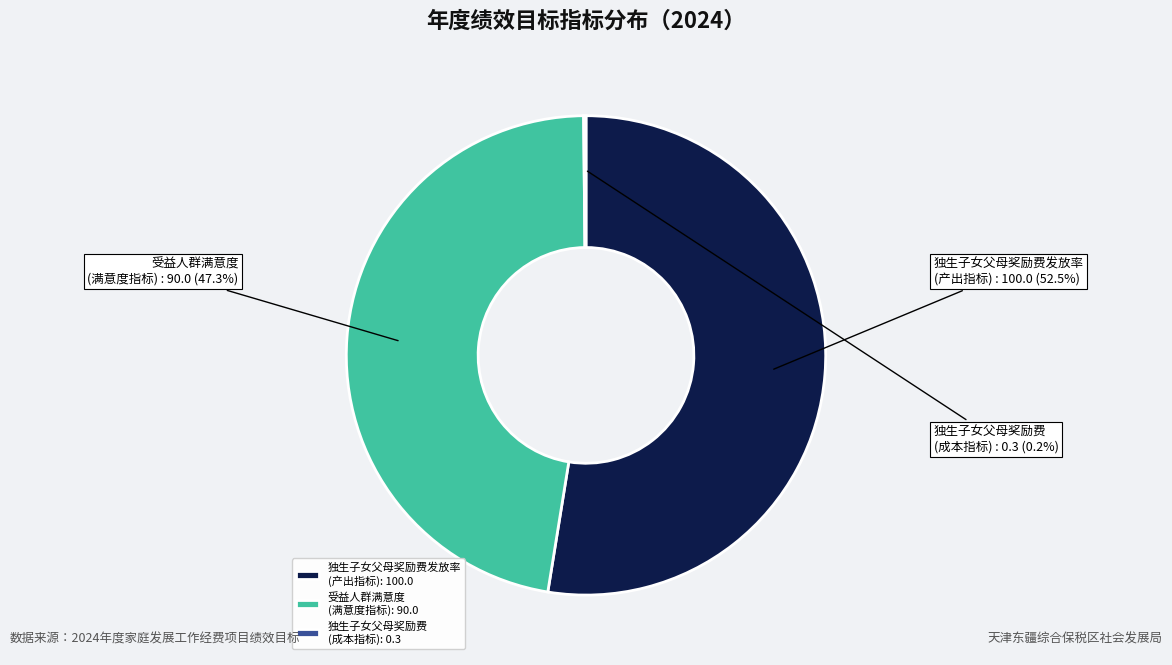

Between 独生子女父母奖励费发放率 (产出指标) and 受益人群满意度 (满意度指标), which is larger?

独生子女父母奖励费发放率 (产出指标)